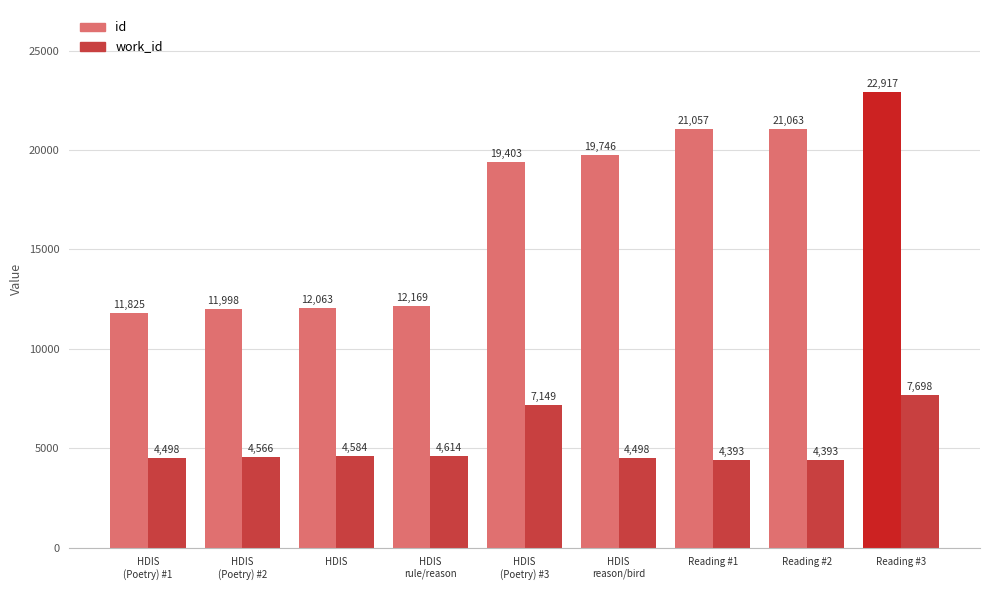

Reading right to left, transcribe all the data shown in this chart.

id: Reading #3=22917	Reading #2=21063	Reading #1=21057	HDIS
reason/bird=19746	HDIS
(Poetry) #3=19403	HDIS
rule/reason=12169	HDIS=12063	HDIS
(Poetry) #2=11998	HDIS
(Poetry) #1=11825
work_id: Reading #3=7698	Reading #2=4393	Reading #1=4393	HDIS
reason/bird=4498	HDIS
(Poetry) #3=7149	HDIS
rule/reason=4614	HDIS=4584	HDIS
(Poetry) #2=4566	HDIS
(Poetry) #1=4498